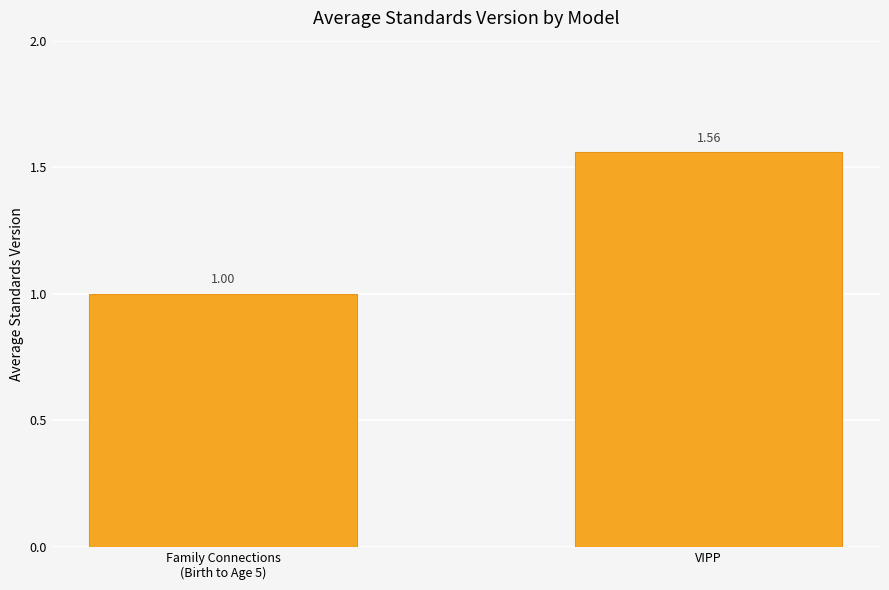

Which category has the highest value across all series?

VIPP